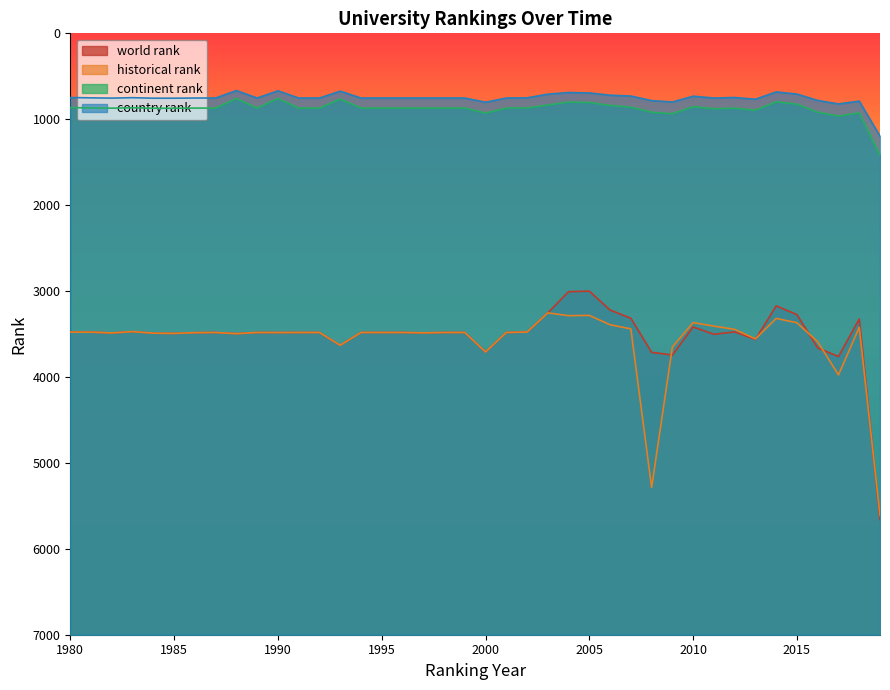

Reading left to right, transcribe all the data shown in this chart.

world rank: 1980=3478	1981=3478	1982=3487	1983=3472	1984=3490	1985=3493	1986=3484	1987=3482	1988=3496	1989=3482	1990=3483	1991=3482	1992=3482	1993=3631	1994=3482	1995=3482	1996=3482	1997=3486	1998=3482	1999=3482	2000=3709	2001=3482	2002=3477	2003=3254	2004=3007	2005=3001	2006=3221	2007=3316	2008=3713	2009=3744	2010=3418	2011=3503	2012=3475	2013=3563	2014=3172	2015=3274	2016=3662	2017=3762	2018=3325	2019=5658
continent rank: 1980=864	1981=868	1982=871	1983=866	1984=872	1985=872	1986=870	1987=870	1988=758	1989=870	1990=757	1991=870	1992=870	1993=764	1994=870	1995=870	1996=870	1997=870	1998=870	1999=870	2000=928	2001=870	2002=868	2003=834	2004=800	2005=805	2006=839	2007=859	2008=918	2009=936	2010=854	2011=877	2012=871	2013=895	2014=797	2015=824	2016=919	2017=963	2018=926	2019=1418
country rank: 1980=747	1981=751	1982=754	1983=749	1984=755	1985=755	1986=753	1987=753	1988=666	1989=753	1990=669	1991=753	1992=753	1993=673	1994=753	1995=753	1996=753	1997=753	1998=753	1999=753	2000=802	2001=753	2002=751	2003=708	2004=689	2005=694	2006=720	2007=730	2008=783	2009=799	2010=732	2011=753	2012=747	2013=767	2014=682	2015=707	2016=781	2017=822	2018=789	2019=1197
historical rank: 1980=3478	1981=3478	1982=3487	1983=3472	1984=3490	1985=3493	1986=3484	1987=3482	1988=3496	1989=3482	1990=3483	1991=3482	1992=3482	1993=3631	1994=3482	1995=3482	1996=3482	1997=3486	1998=3482	1999=3482	2000=3709	2001=3482	2002=3477	2003=3254	2004=3286	2005=3283	2006=3392	2007=3440	2008=5287	2009=3651	2010=3367	2011=3408	2012=3446	2013=3556	2014=3318	2015=3369	2016=3590	2017=3976	2018=3422	2019=5611